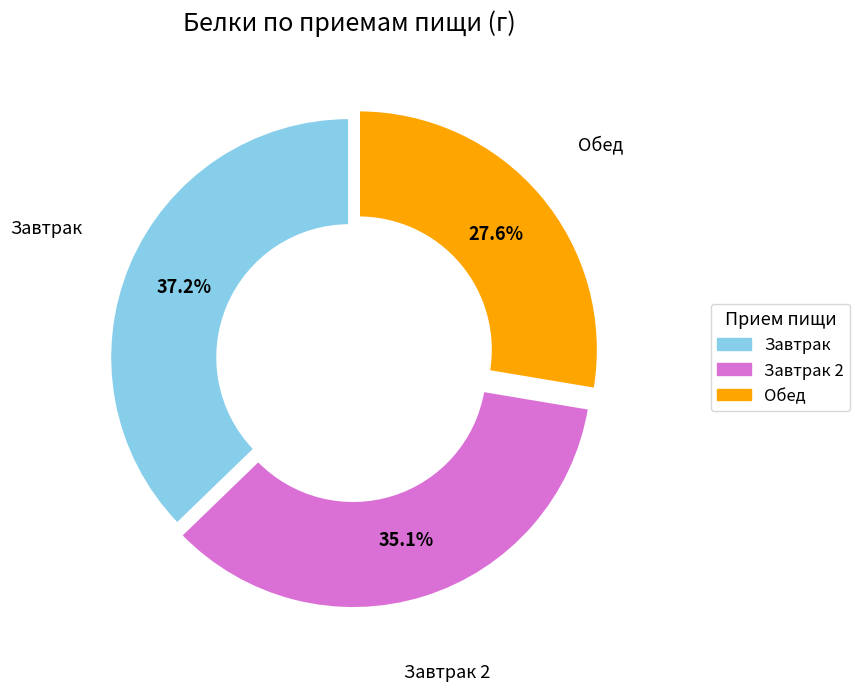

Combined, what portion of the pie is Обед and Завтрак 2?

62.8%